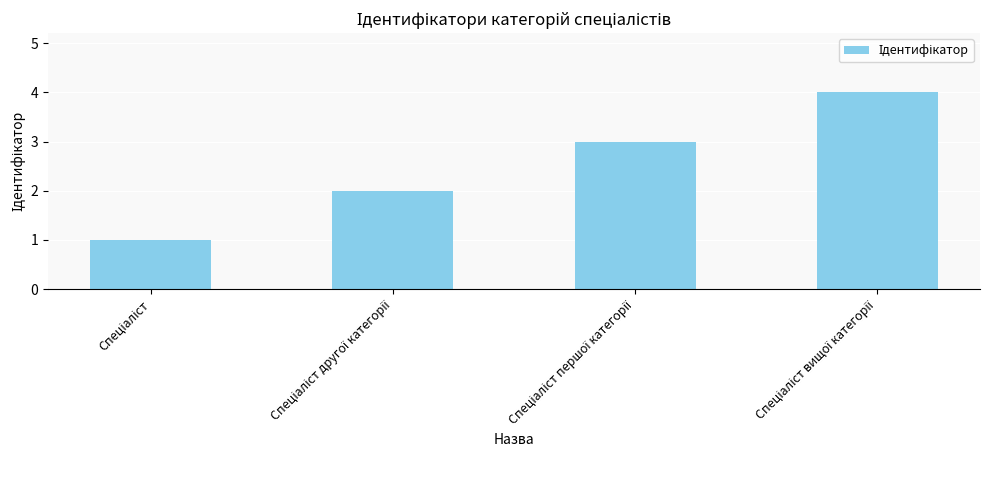

What is the greatest value displayed?

4